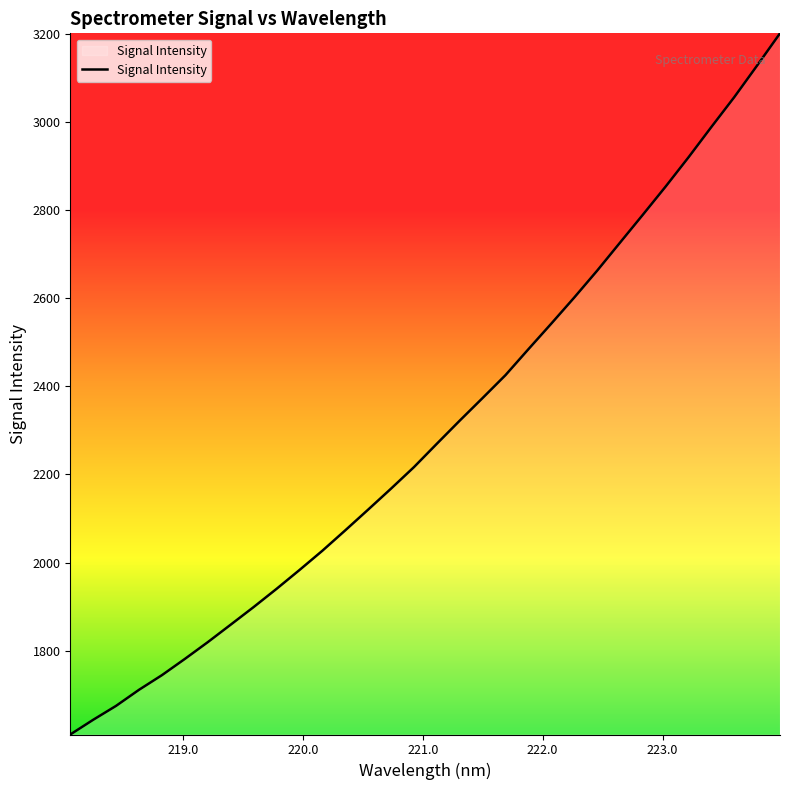

What is the greatest value displayed?

3200.9